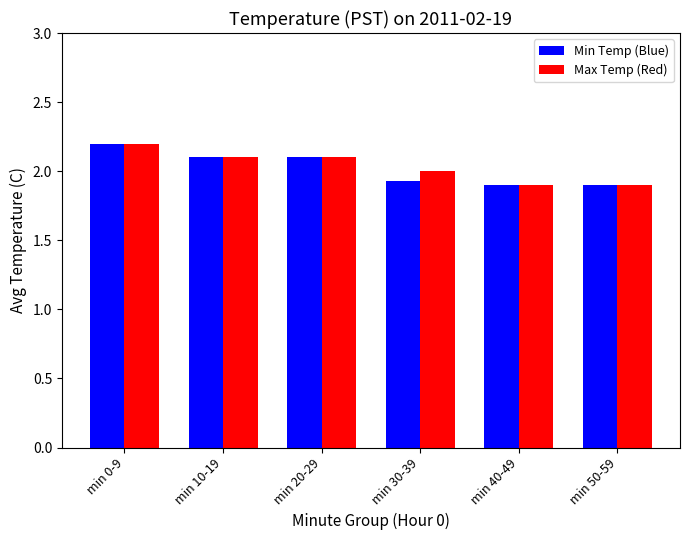

Is it true that Min Temp (Blue) equals 1.9 at min 30-39?

True